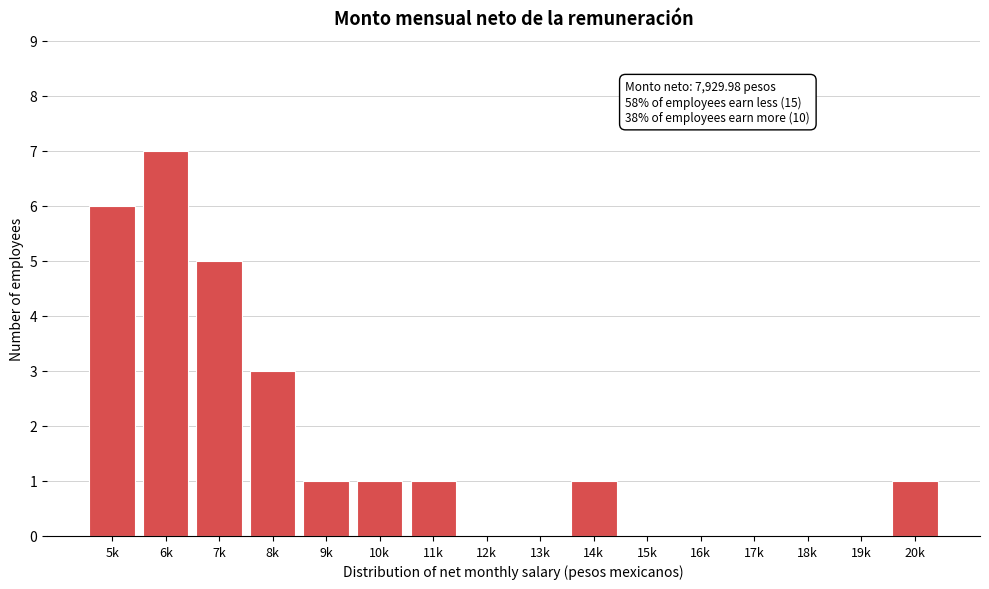

Reading left to right, extract all data points from this chart.

5k=6	6k=7	7k=5	8k=3	9k=1	10k=1	11k=1	12k=0	13k=0	14k=1	15k=0	16k=0	17k=0	18k=0	19k=0	20k=1